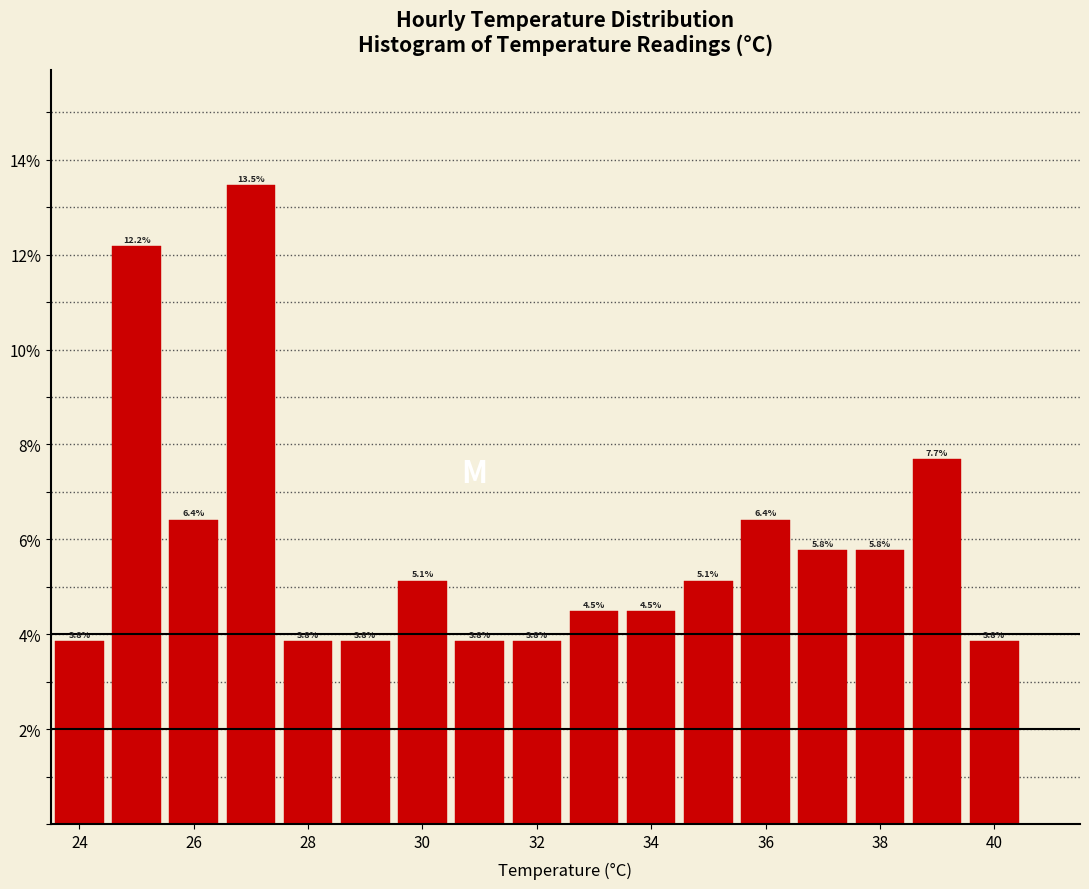

Which range on the x-axis has the tallest bar?

26.5 to 27.5